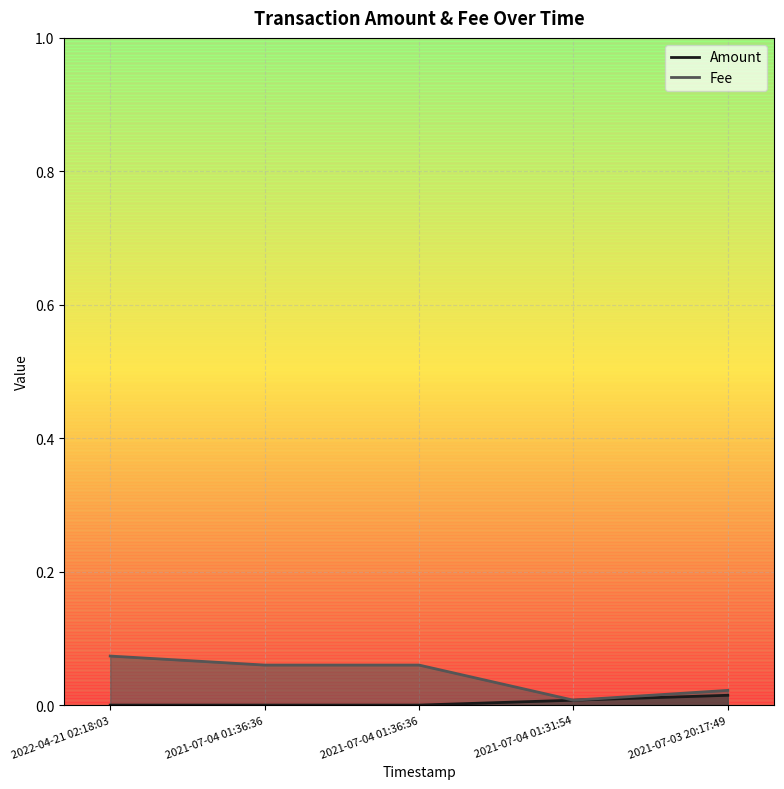

True or false: Fee and Amount cross at least once.

False